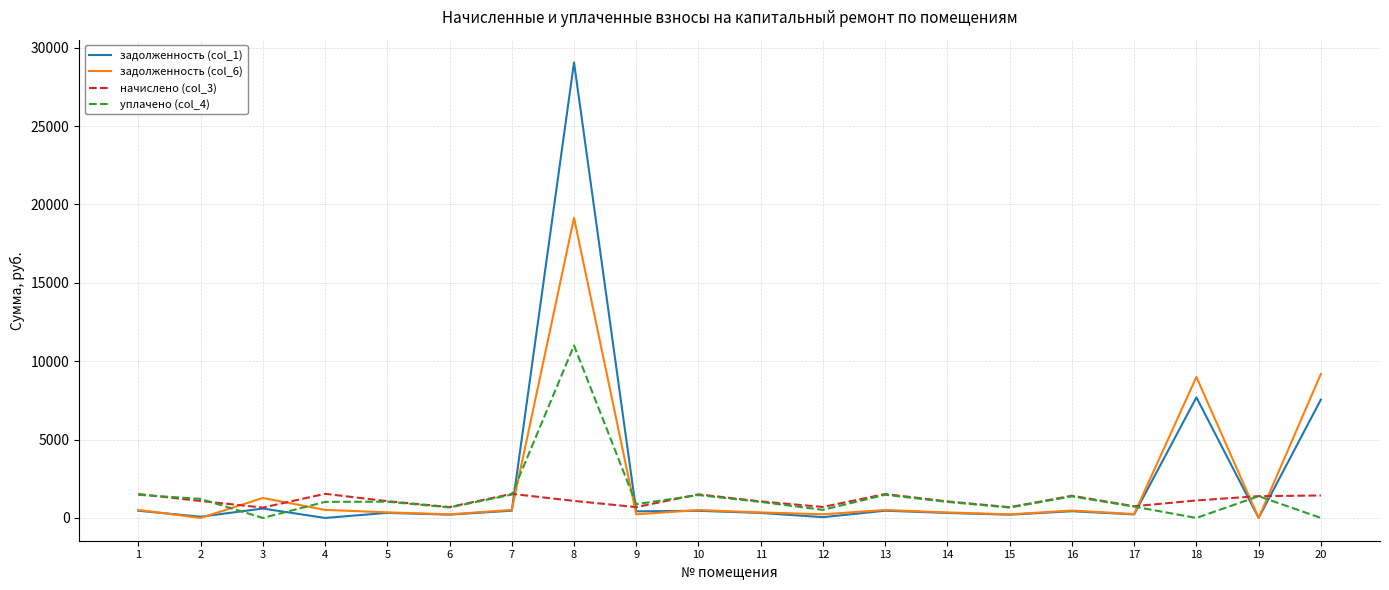

Which series has the widest spread of values?

задолженность (col_1)